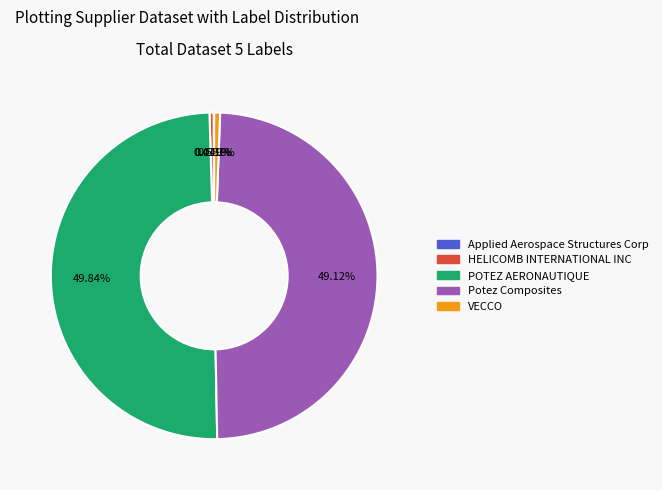

Does Potez Composites account for over 50% of the chart?

No